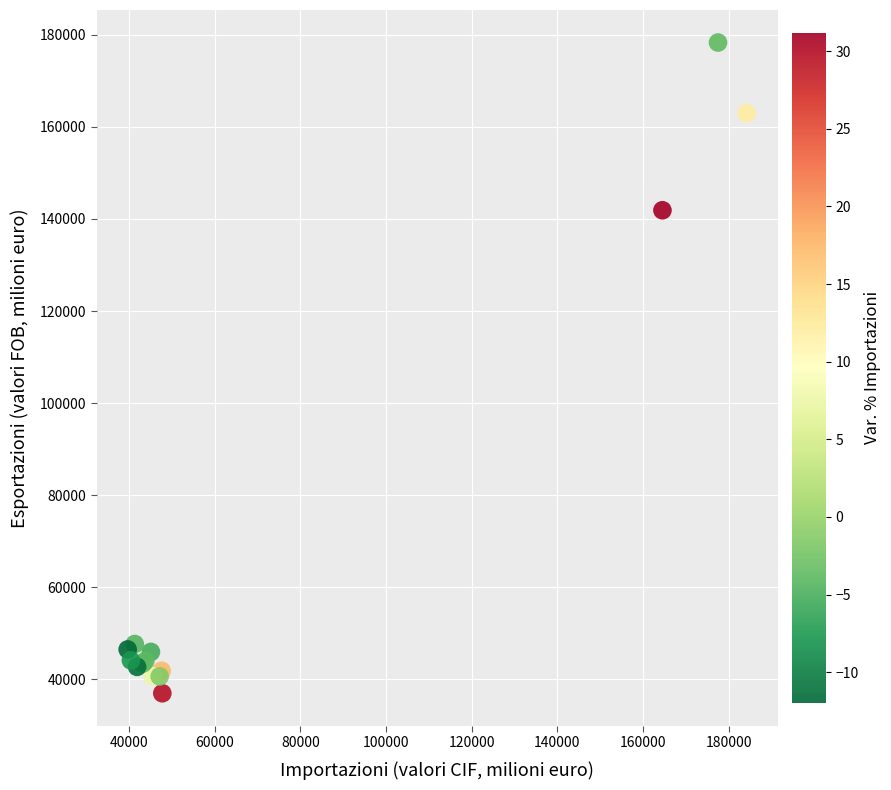

What Y value in the scatter plot is closest to 107652?

141885